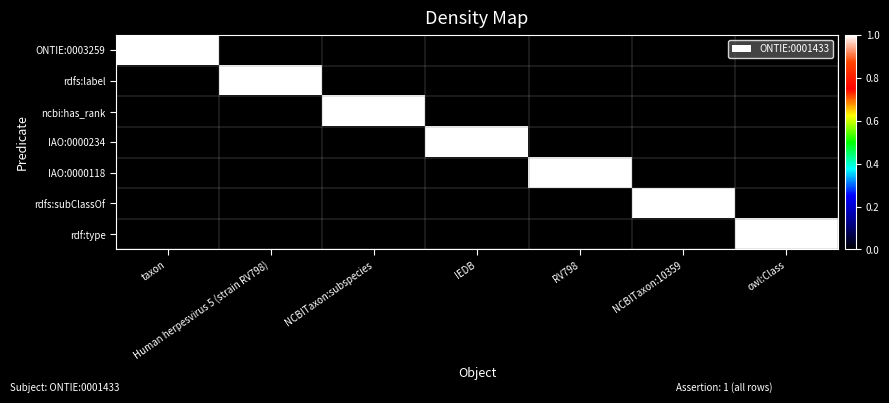

How many data points does each series have?

7